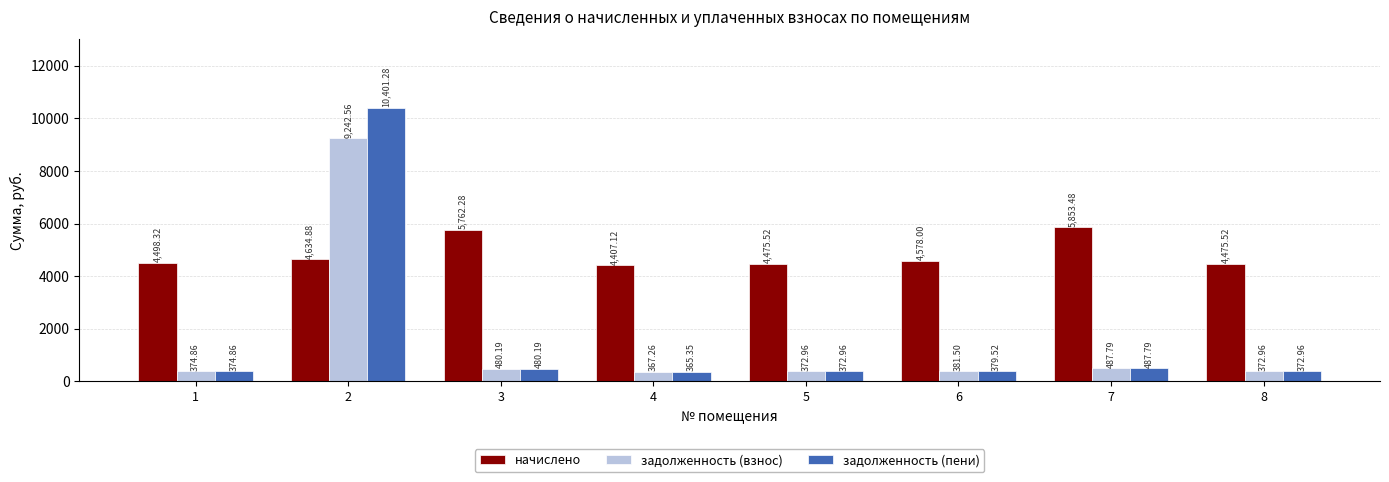

Which series has the largest range (max minus min)?

задолженность (пени)